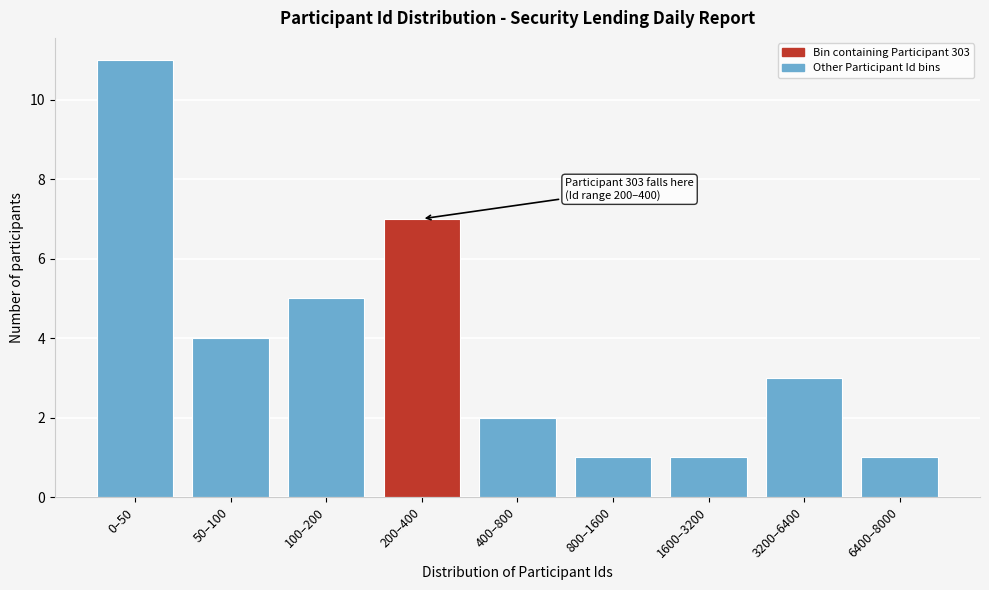

Reading left to right, list all the values displayed in this chart.

0–50=11	50–100=4	100–200=5	200–400=7	400–800=2	800–1600=1	1600–3200=1	3200–6400=3	6400–8000=1